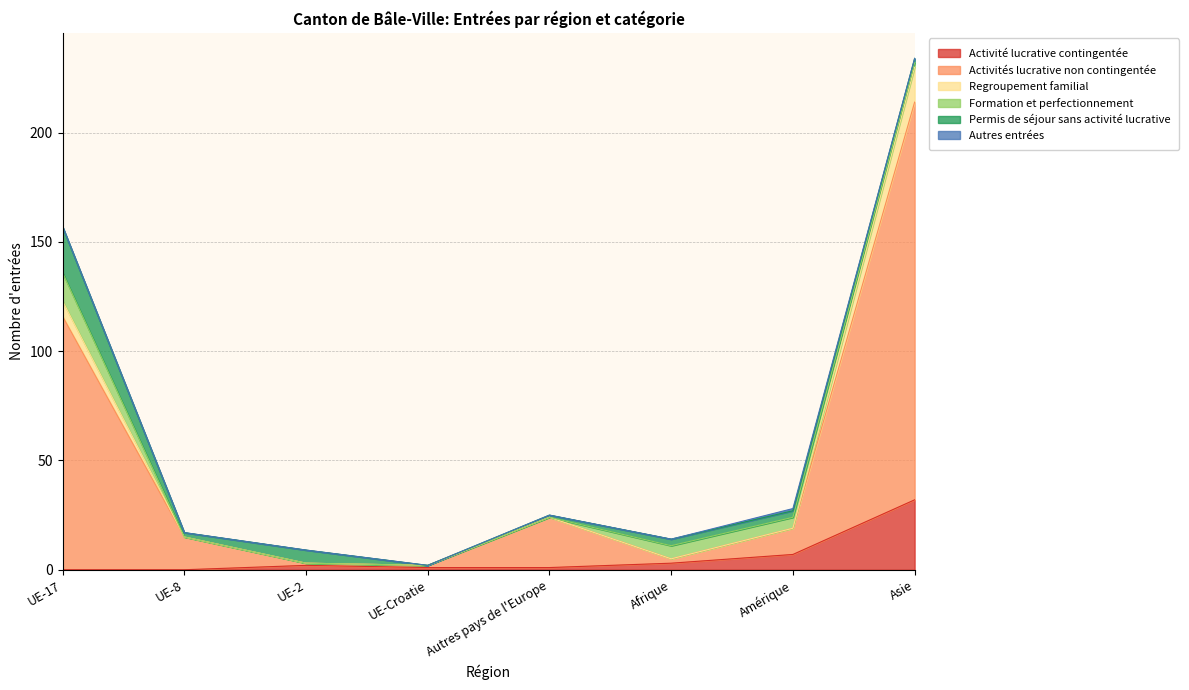

What is the value of the Activités lucrative non contingentée point at the 4th from the left?

2